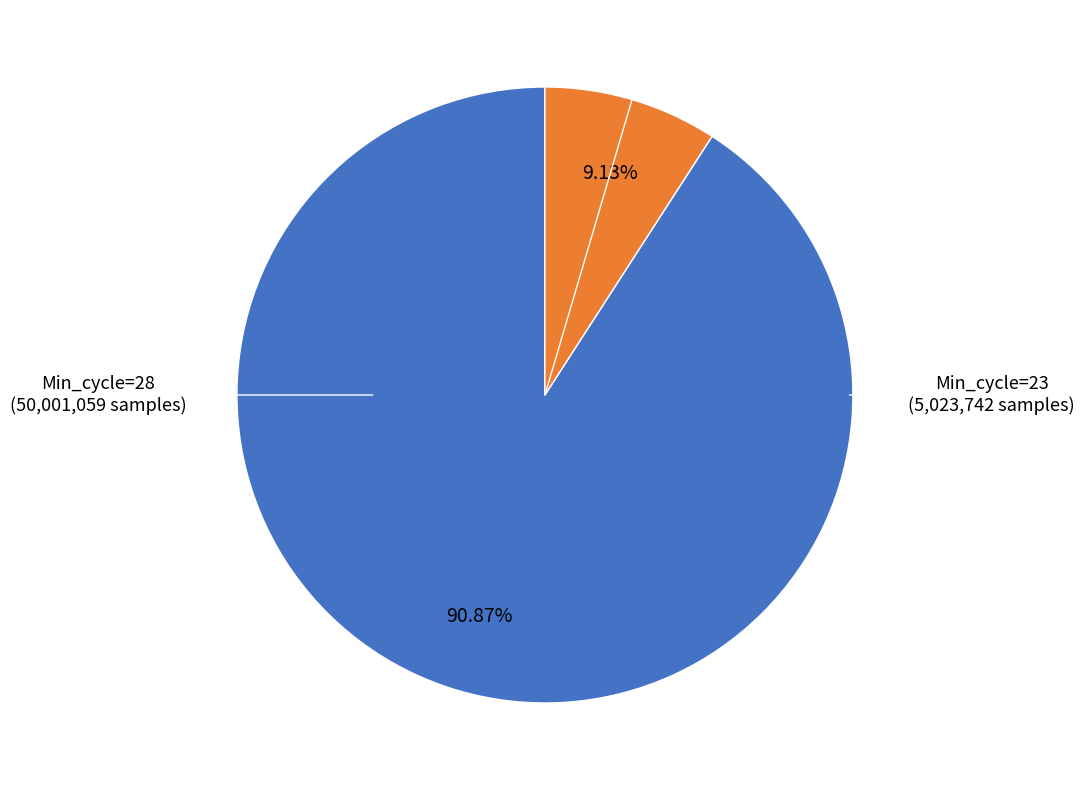

Is there a majority slice in this chart?

Yes